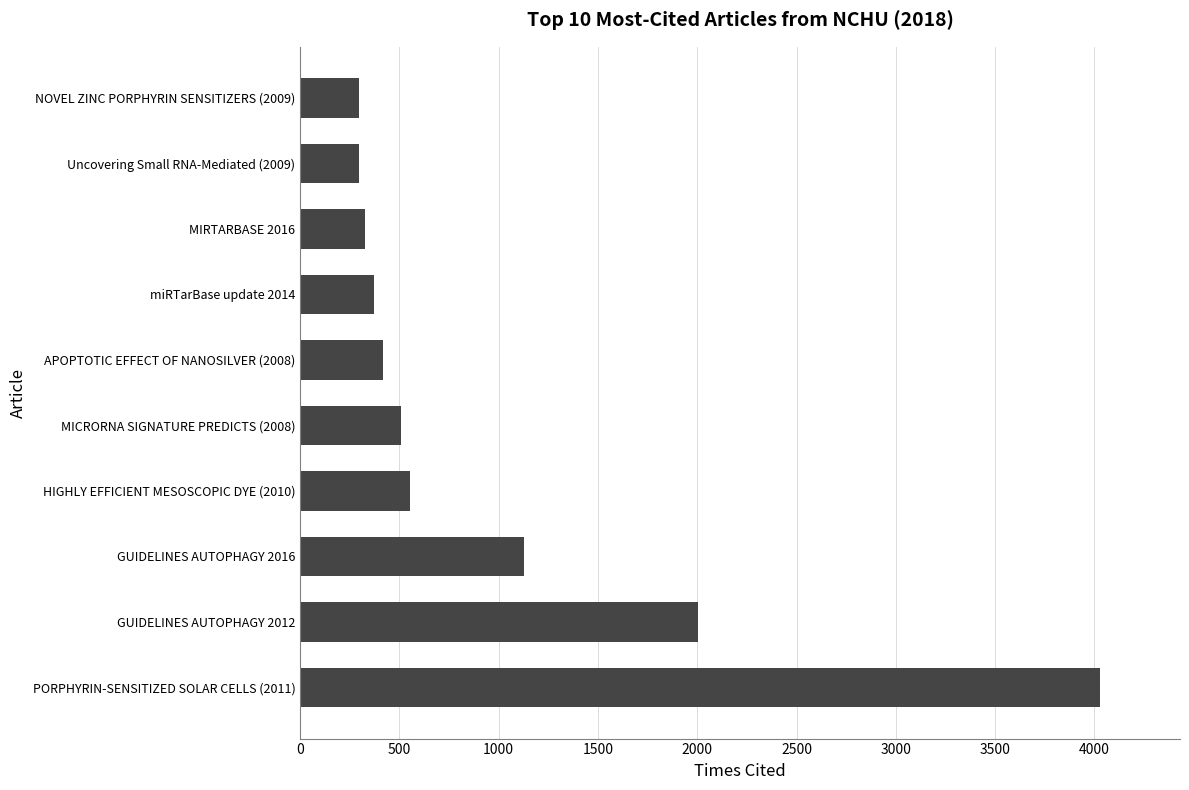

What is the change in value from GUIDELINES AUTOPHAGY 2016 to miRTarBase update 2014?

-758